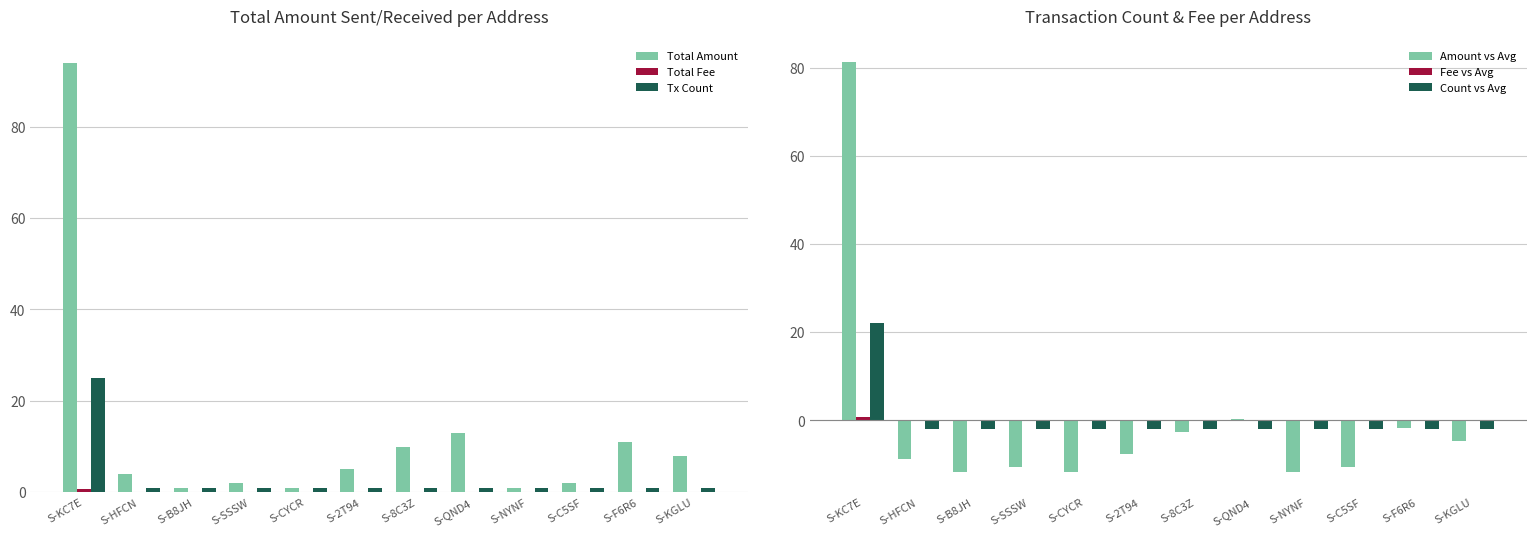

Which series has the largest range (max minus min)?

Total Amount